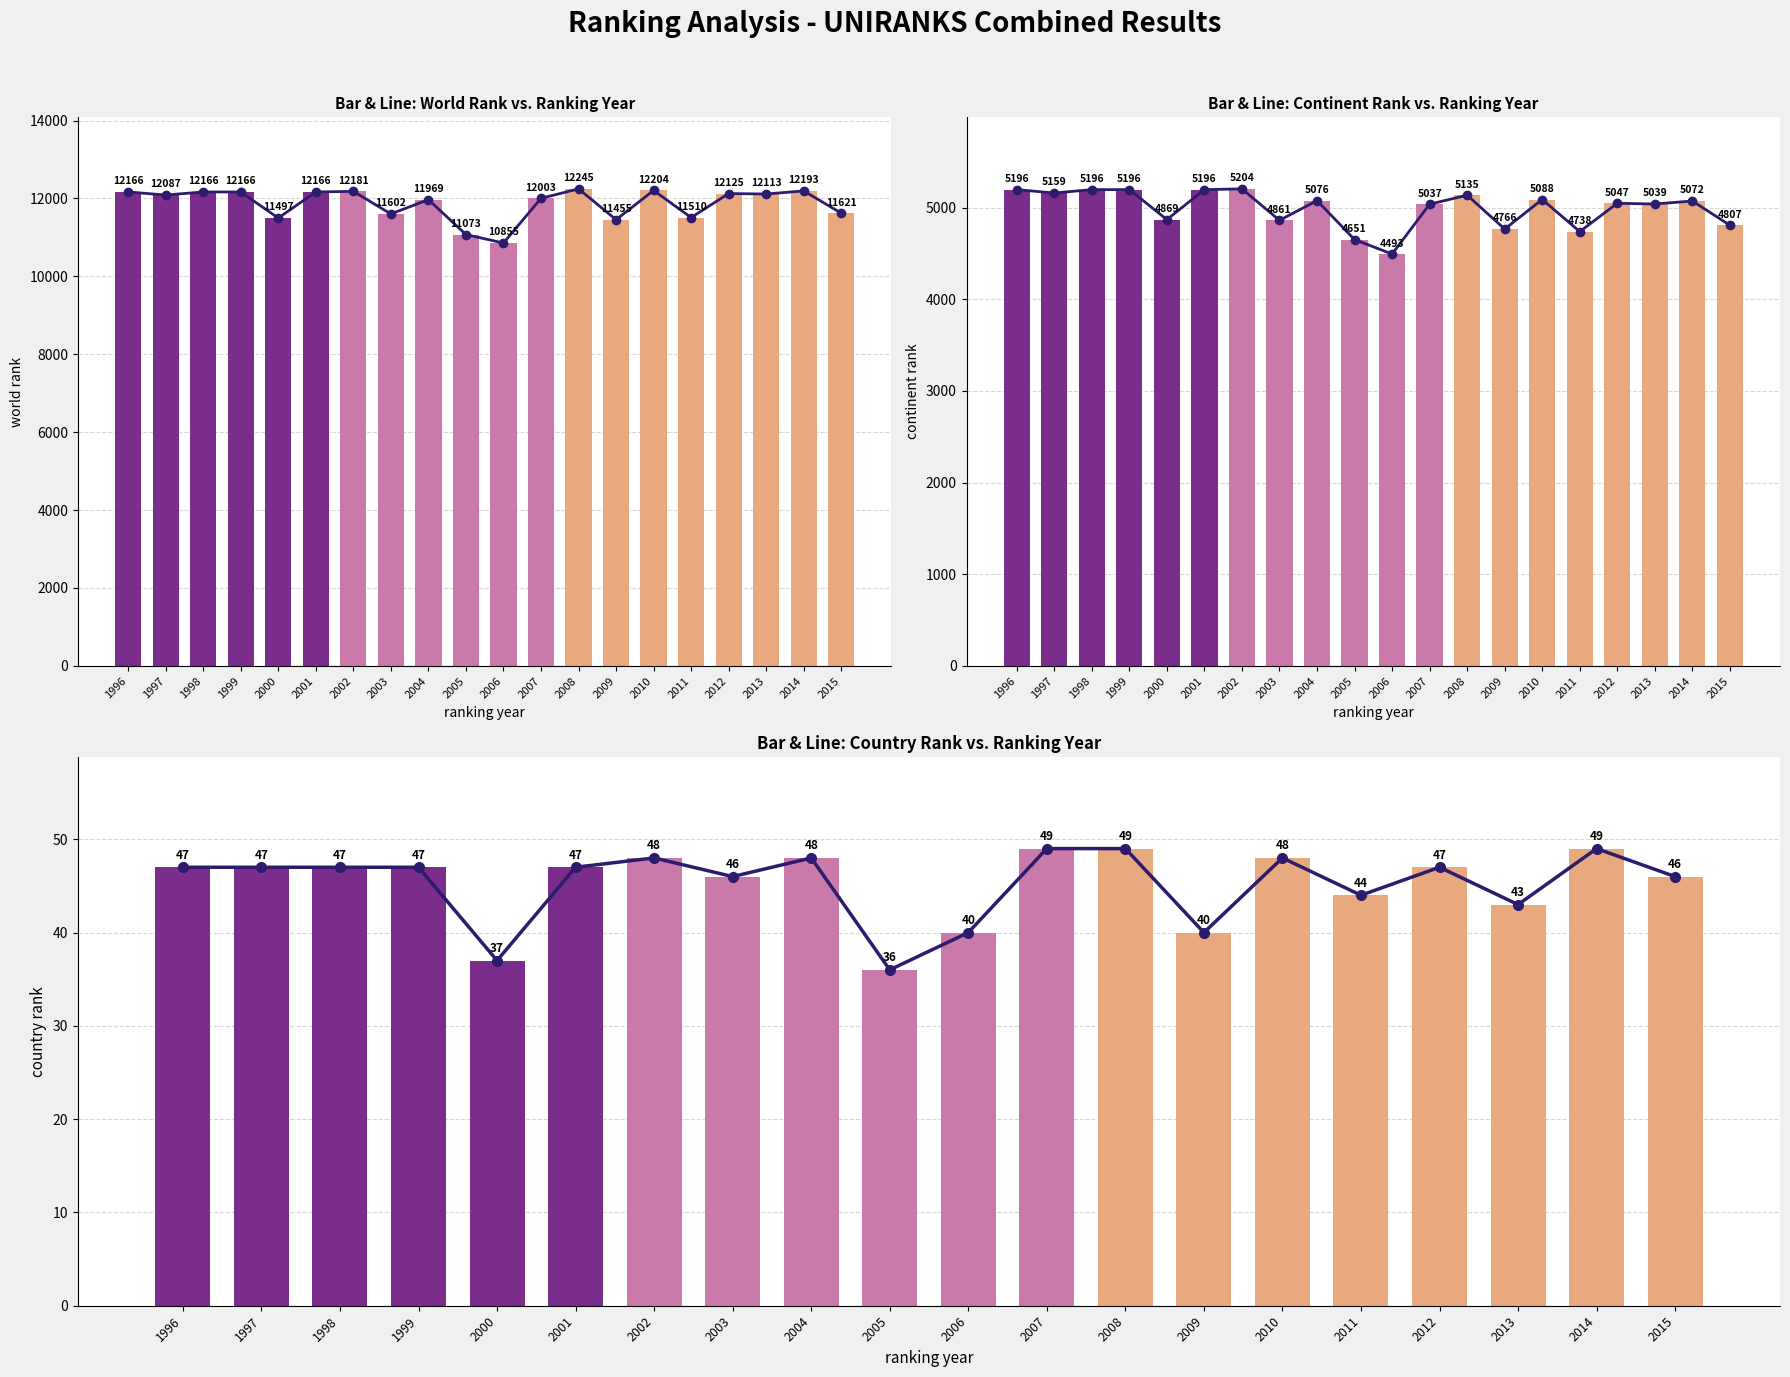

What are all the series names shown in the legend?

world rank, continent rank, country rank